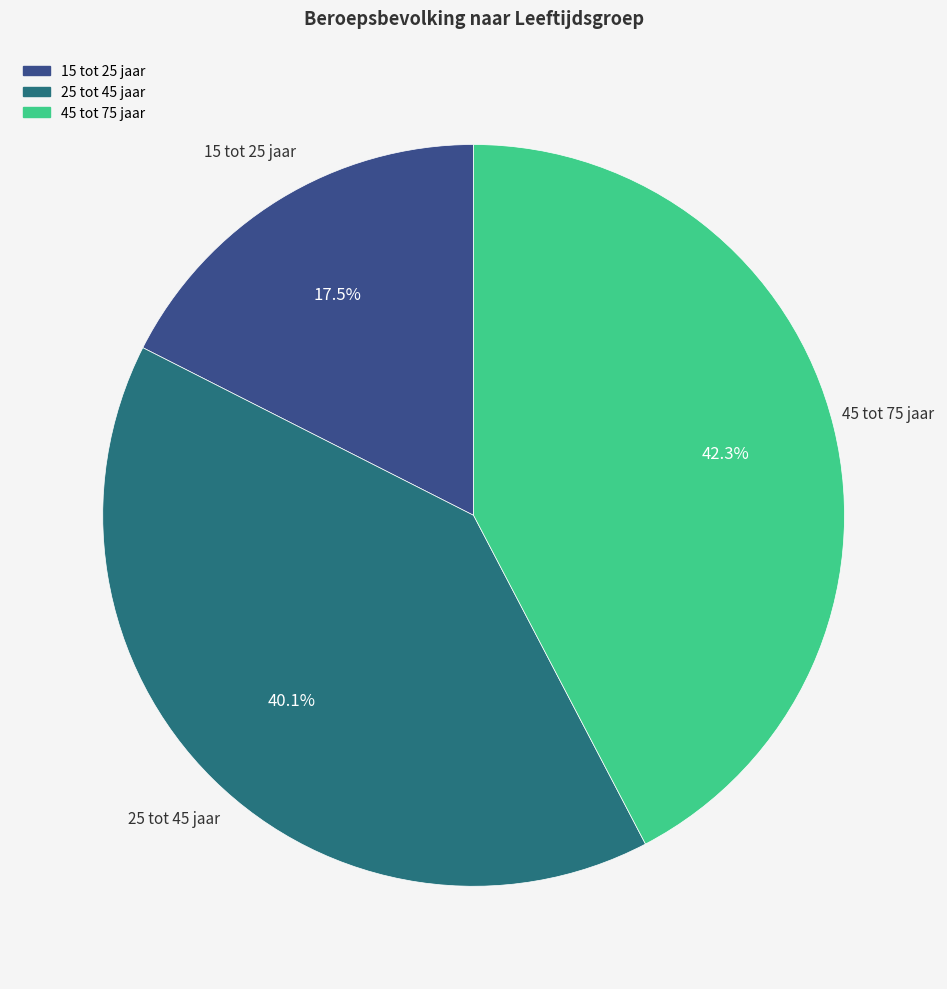

Is there a majority slice in this chart?

No